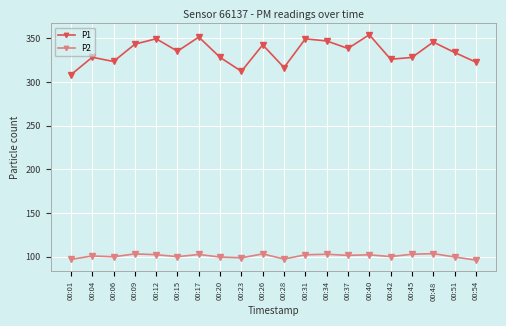

What are all the series names shown in the legend?

P1, P2